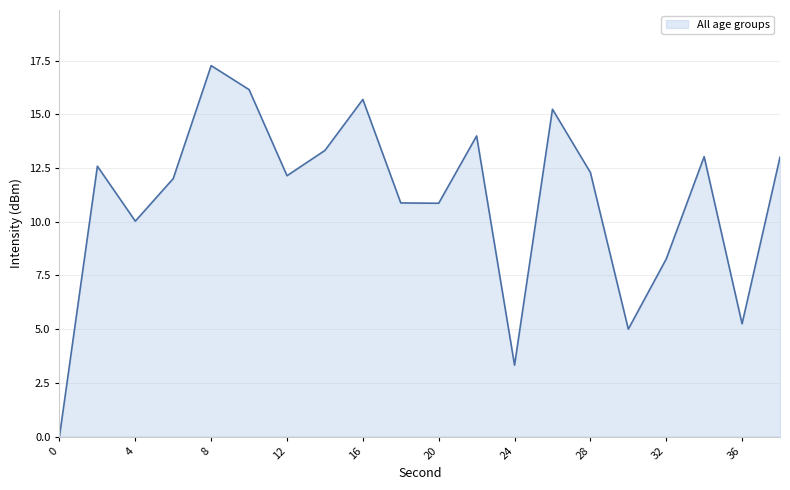

What is the greatest value displayed?

17.3